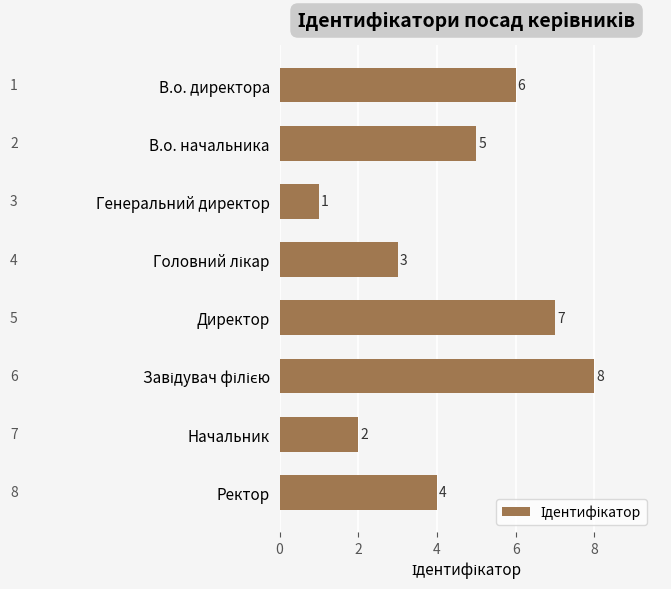

Reading bottom to top, extract all data points from this chart.

4	2	8	7	3	1	5	6